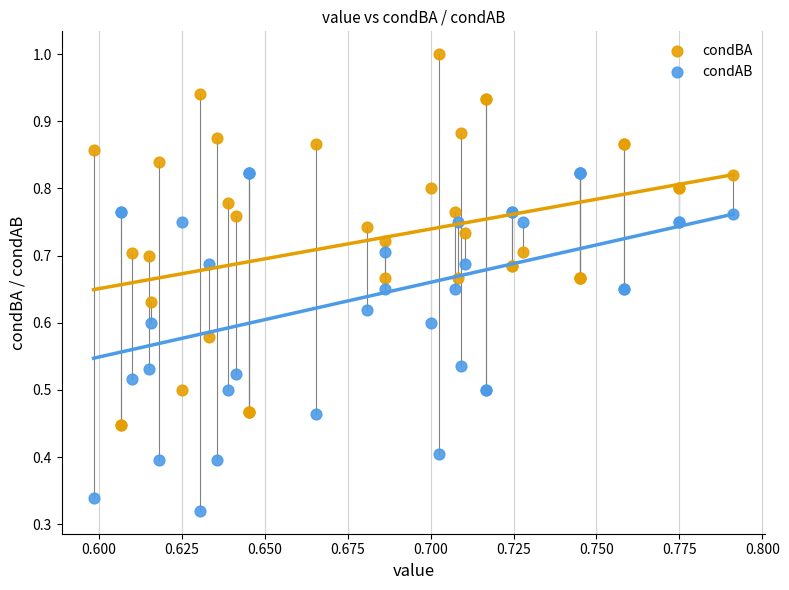

Which series reaches the maximum Y coordinate?

condBA